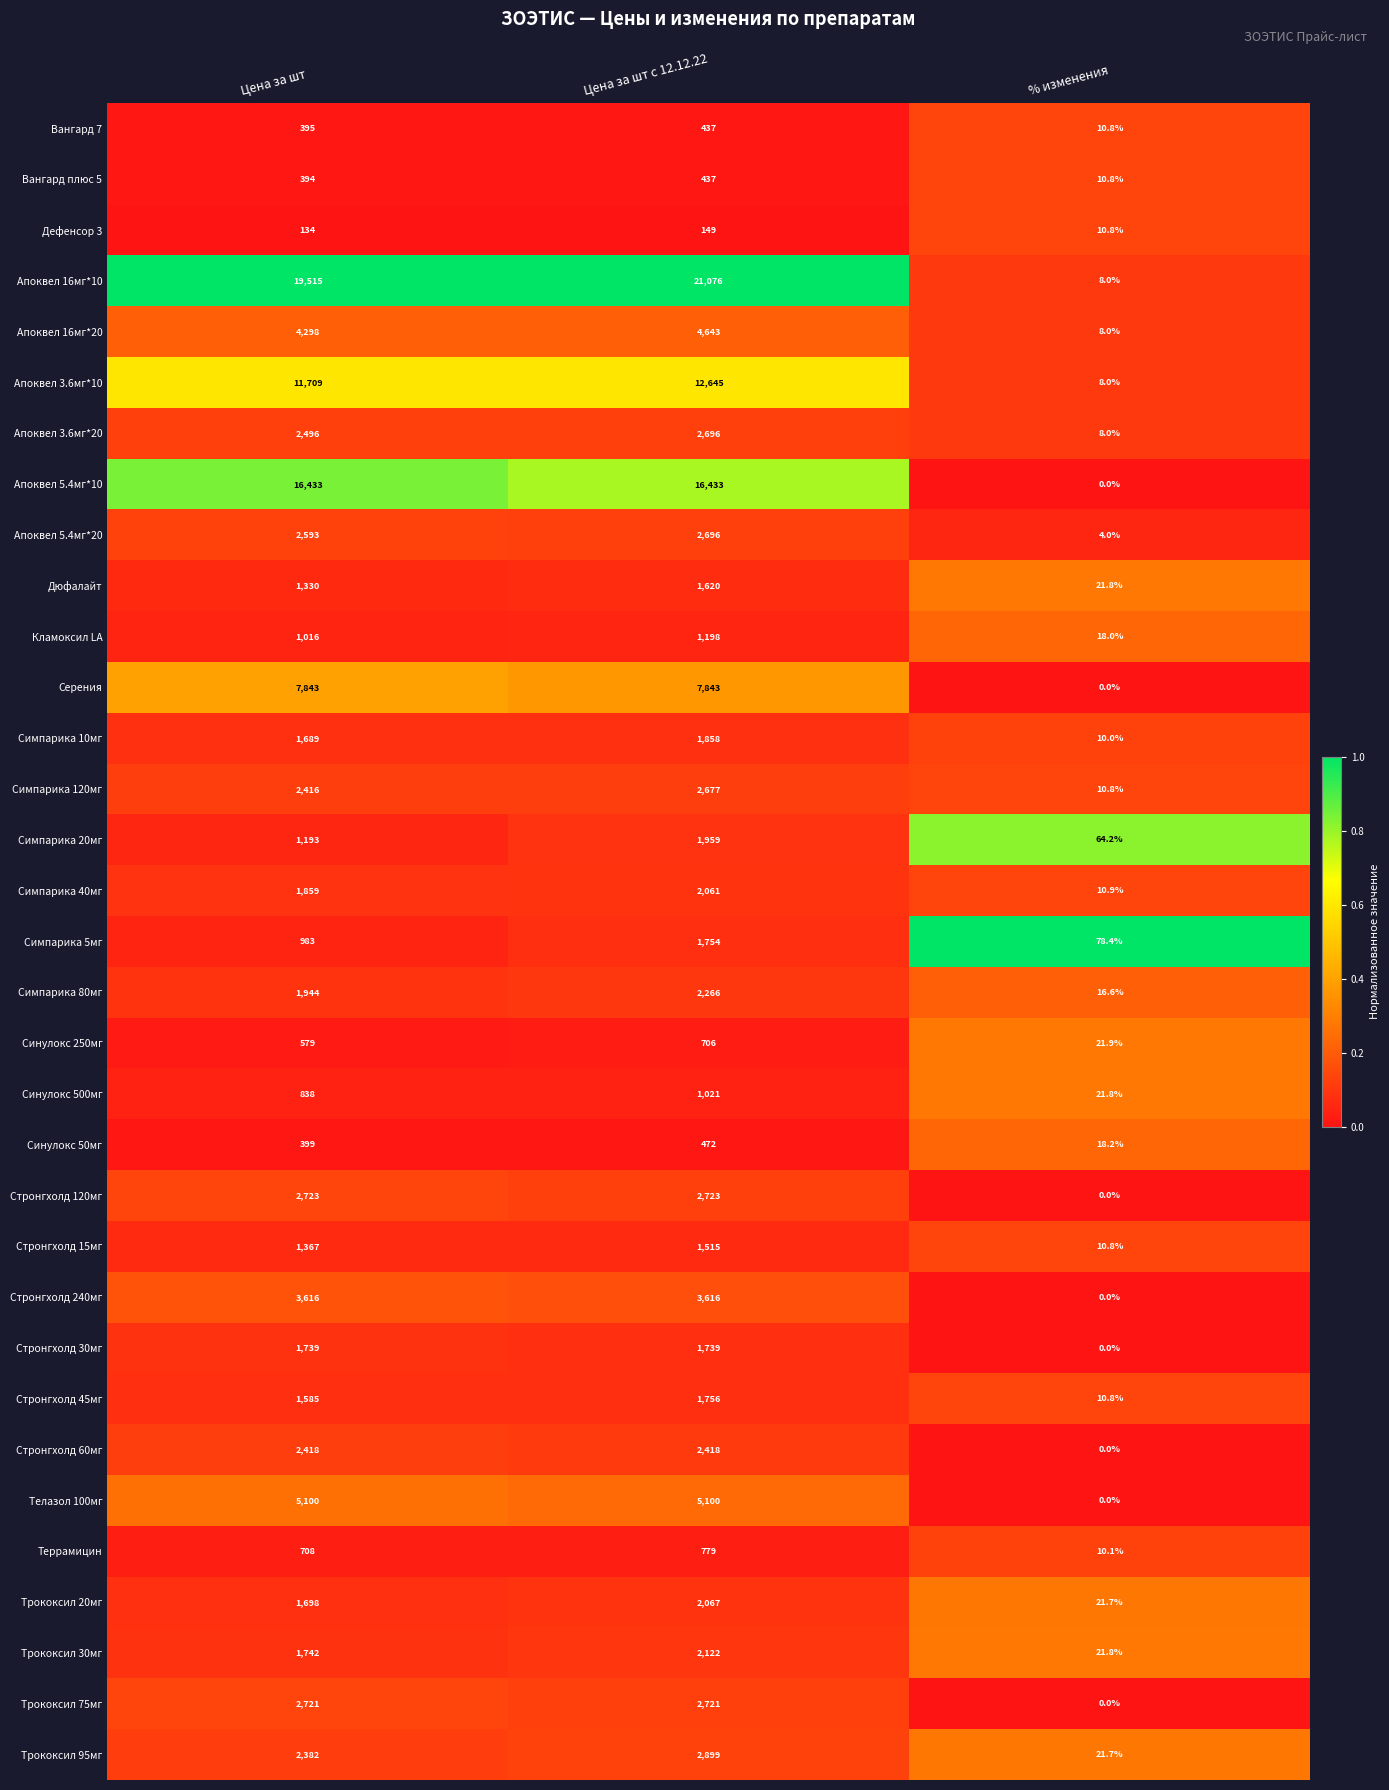

Which series has the widest spread of values?

Апоквел 16мг*10